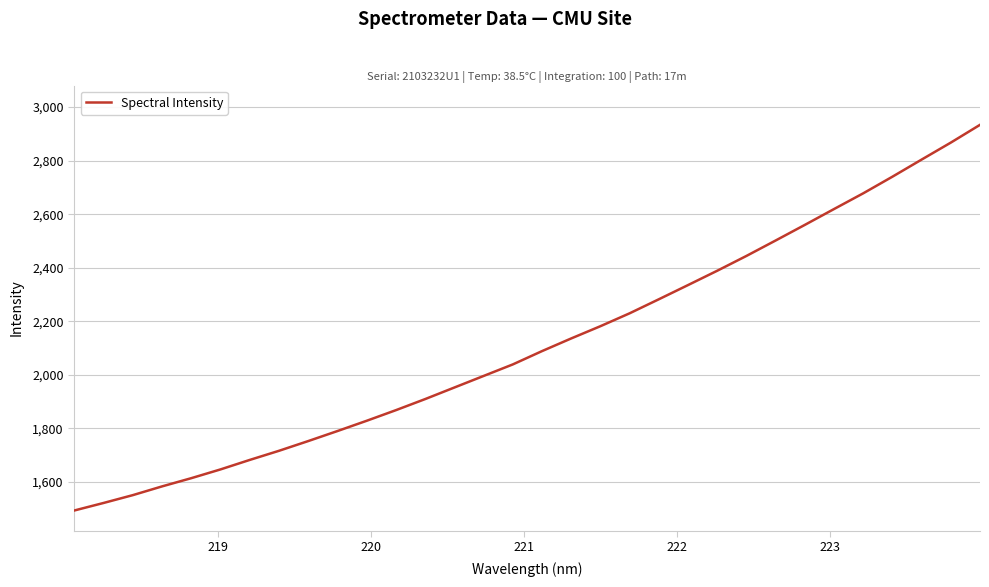

Count the number of data series in this chart.

1